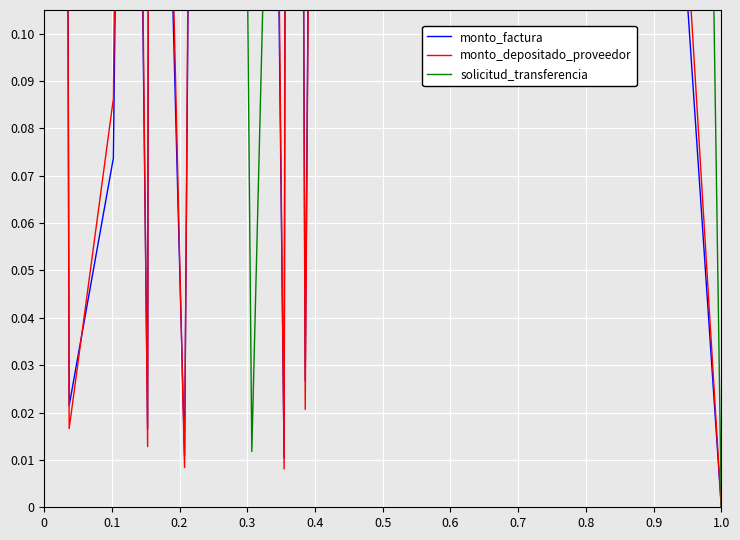

Reading left to right, list all the values displayed in this chart.

monto_factura: 0.4	1.0	0.0	0.1	0.4	0.0	0.3	0.0	0.7	0.3	0.4	0.0	0.5	0.8	0.0	0.3	0.6	0.6	0.8	0.3	0.4	0.2	0.0
monto_depositado_proveedor: 0.4	1.0	0.0	0.1	0.4	0.0	0.3	0.0	0.7	0.3	0.4	0.0	0.5	0.8	0.0	0.3	0.7	0.6	0.8	0.3	0.4	0.2	0.0
solicitud_transferencia: 0.2	0.2	0.3	0.5	0.6	0.7	0.7	0.9	1.0	0.0	0.1	0.2	0.2	0.2	0.3	0.3	0.4	0.5	0.6	0.1	0.3	0.8	0.0